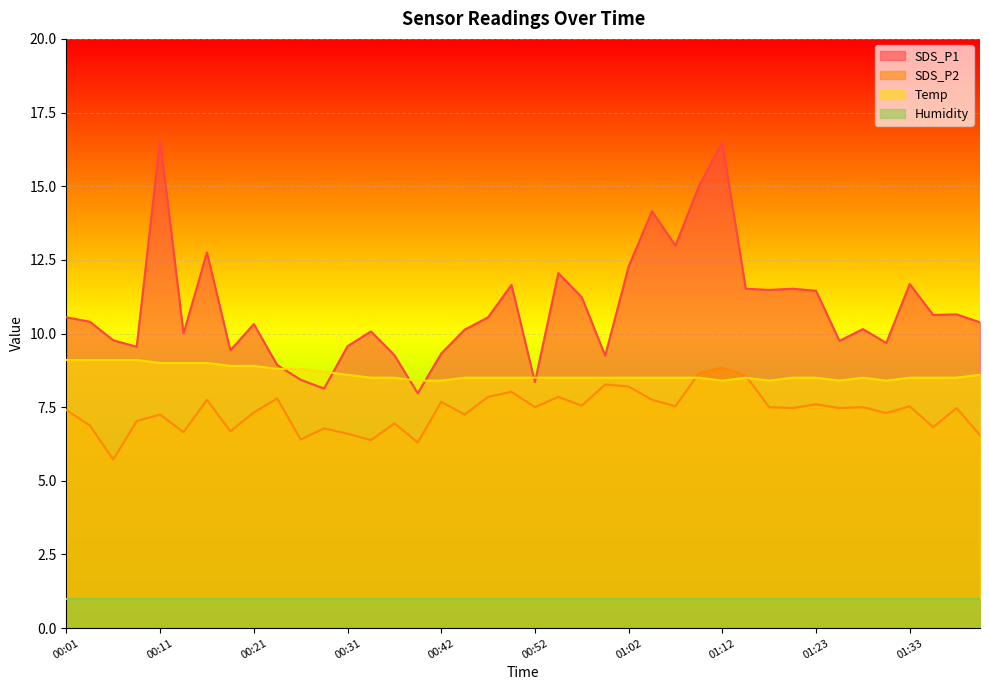

In SDS_P2, how many points are higher than both neighbors (excluding endpoints)?

14